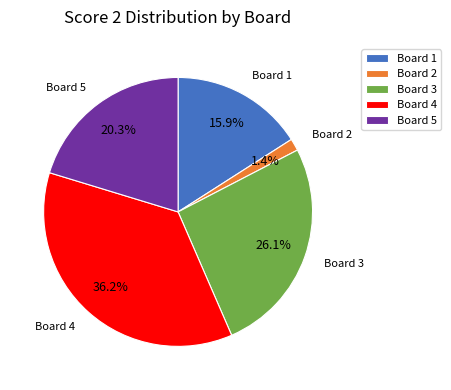

To the nearest percent, what is the combined percentage of Board 5 and Board 2?

22%